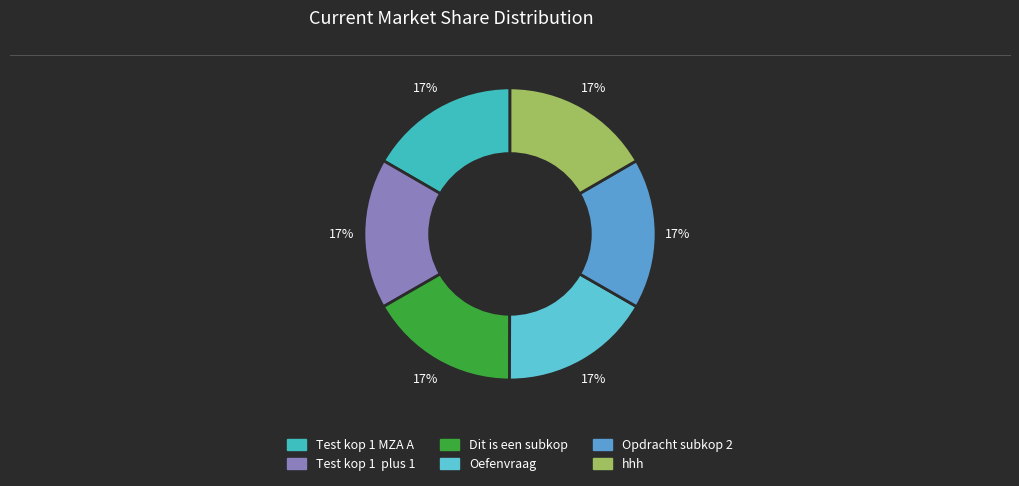

To the nearest percent, what is the average slice percentage?

17%